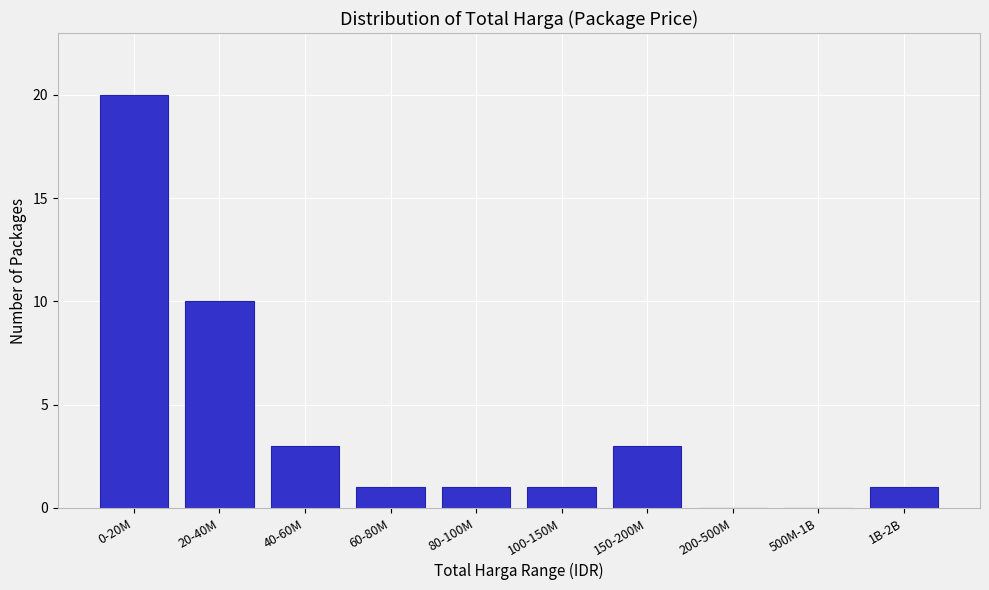

Reading left to right, list all the values displayed in this chart.

0-20M=20	20-40M=10	40-60M=3	60-80M=1	80-100M=1	100-150M=1	150-200M=3	200-500M=0	500M-1B=0	1B-2B=1